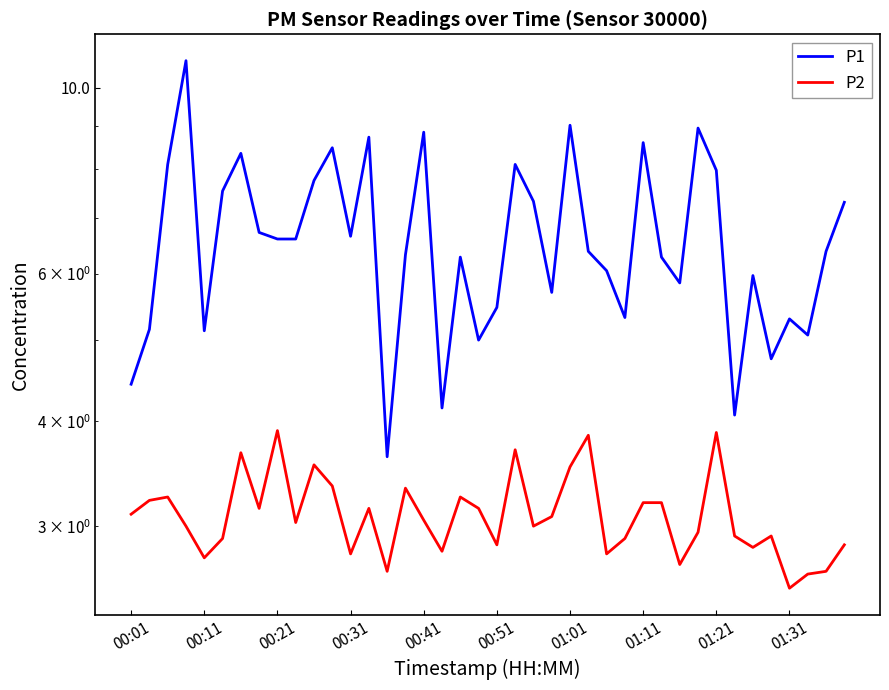

What is the total value across all series at 37?

7.7